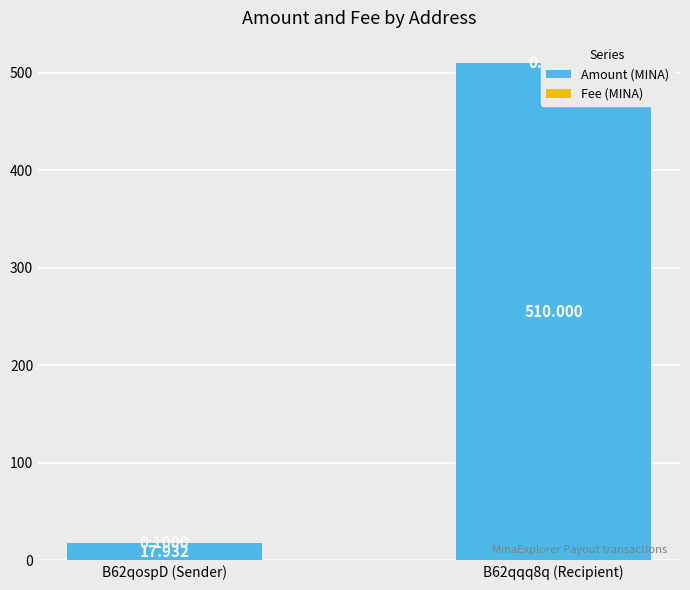

Which series has the largest total across all categories?

Amount (MINA)